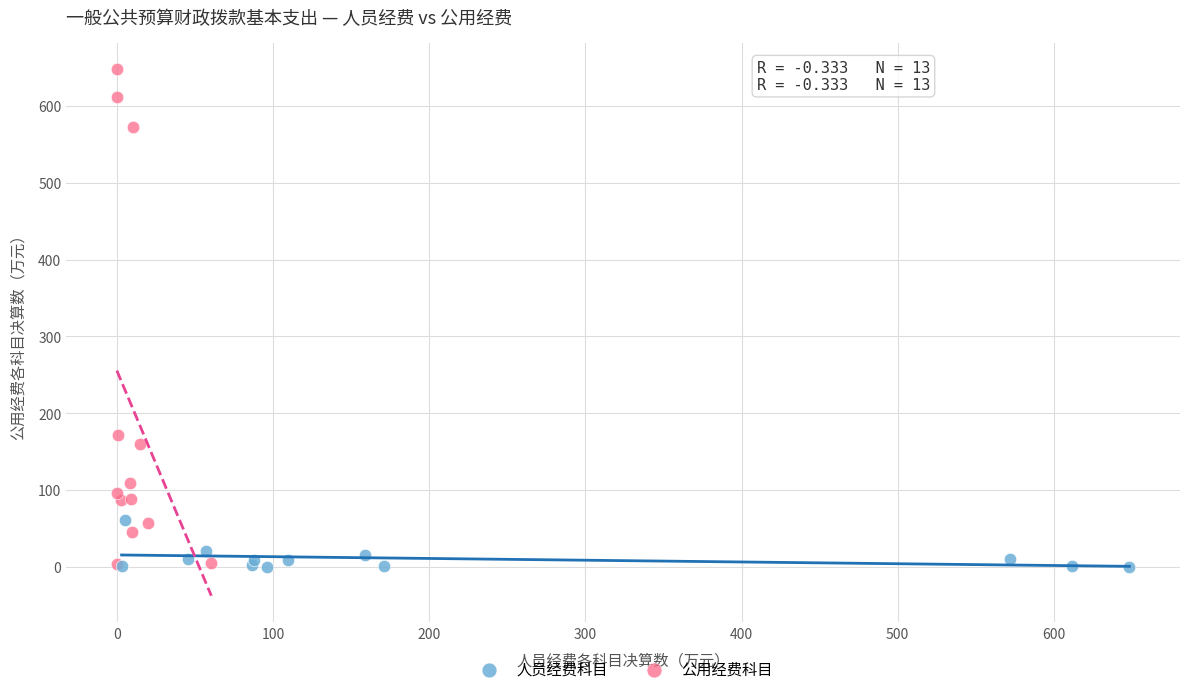

Which series contains the highest Y value?

公用经费科目